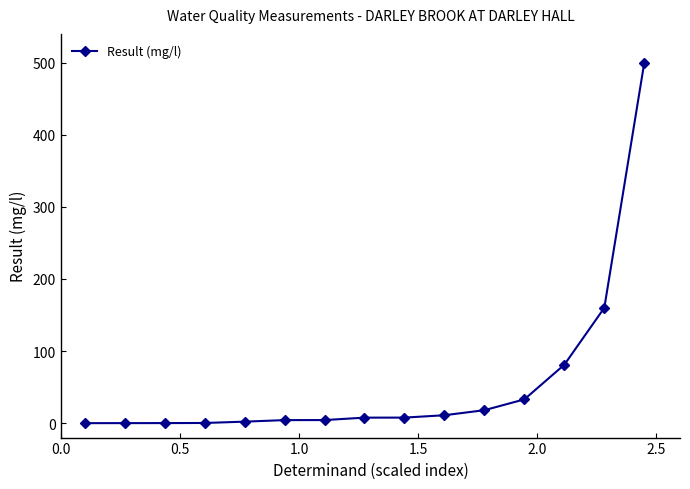

What is the value of the 11th point from the left?

18.0